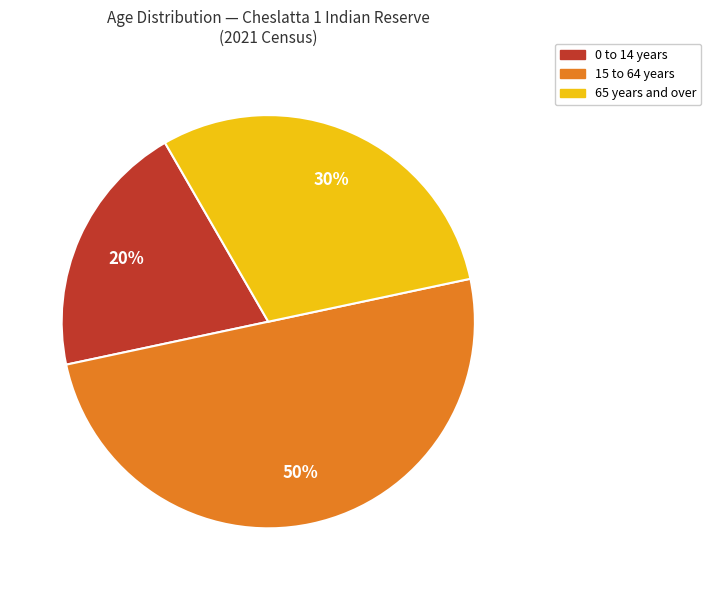

To the nearest percent, what is the difference between the largest and smallest slice percentages?

30%